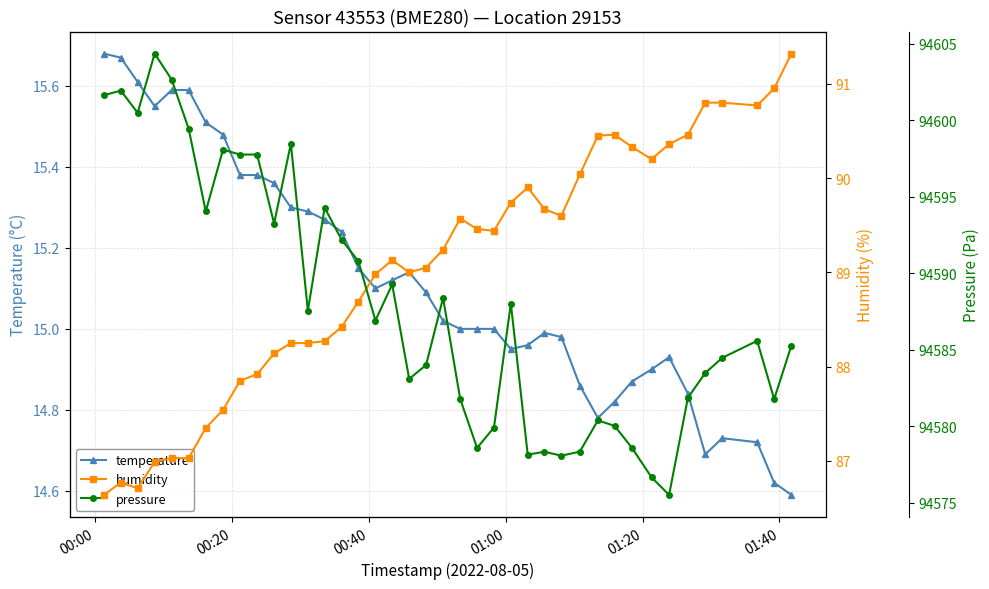

True or false: humidity and temperature intersect in this chart.

False